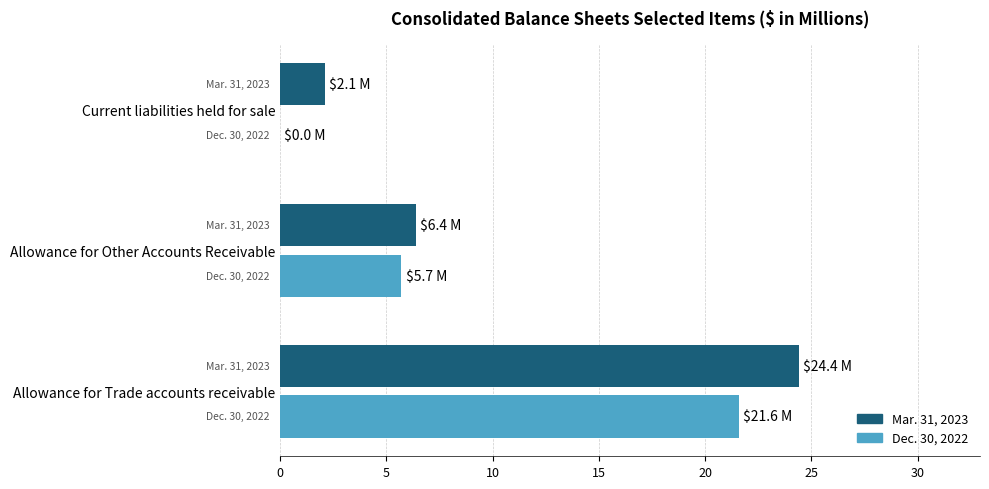

Is the value of Dec. 30, 2022 at Allowance for Other Accounts Receivable greater than the value of Mar. 31, 2023 at Current liabilities held for sale?

Yes